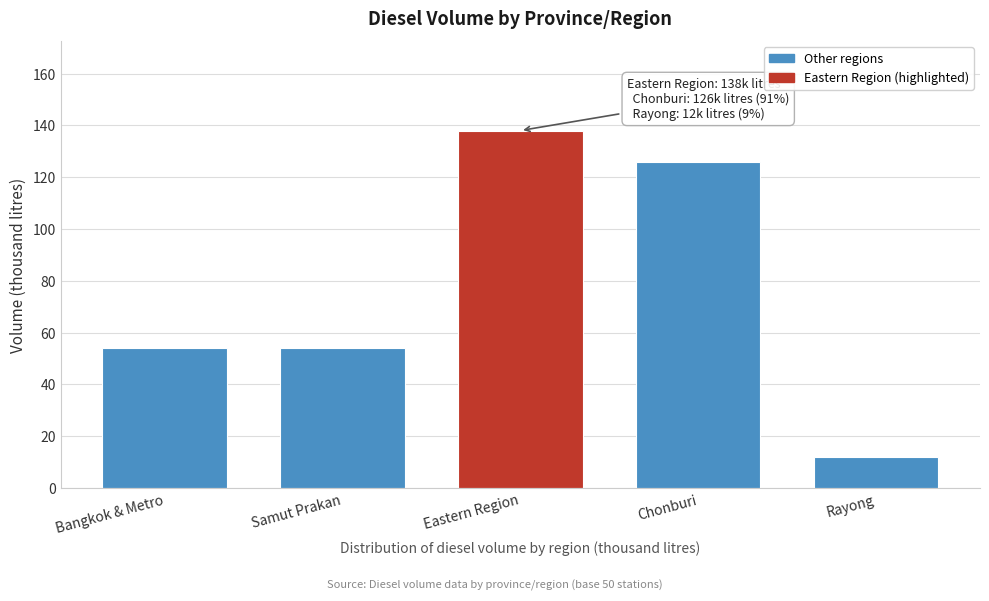

Reading right to left, extract all data points from this chart.

12	126	138	54	54